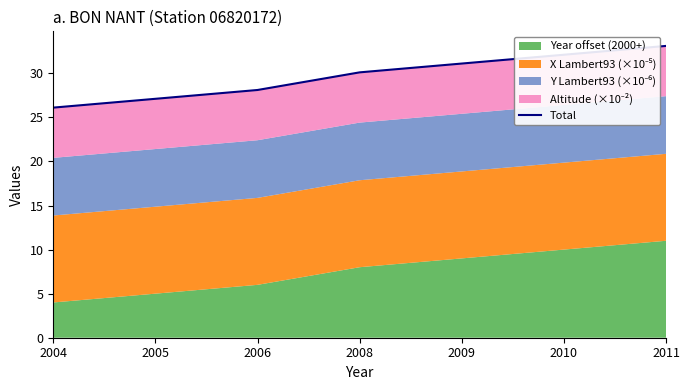

Does the chart display data point markers on the line(s)?

No